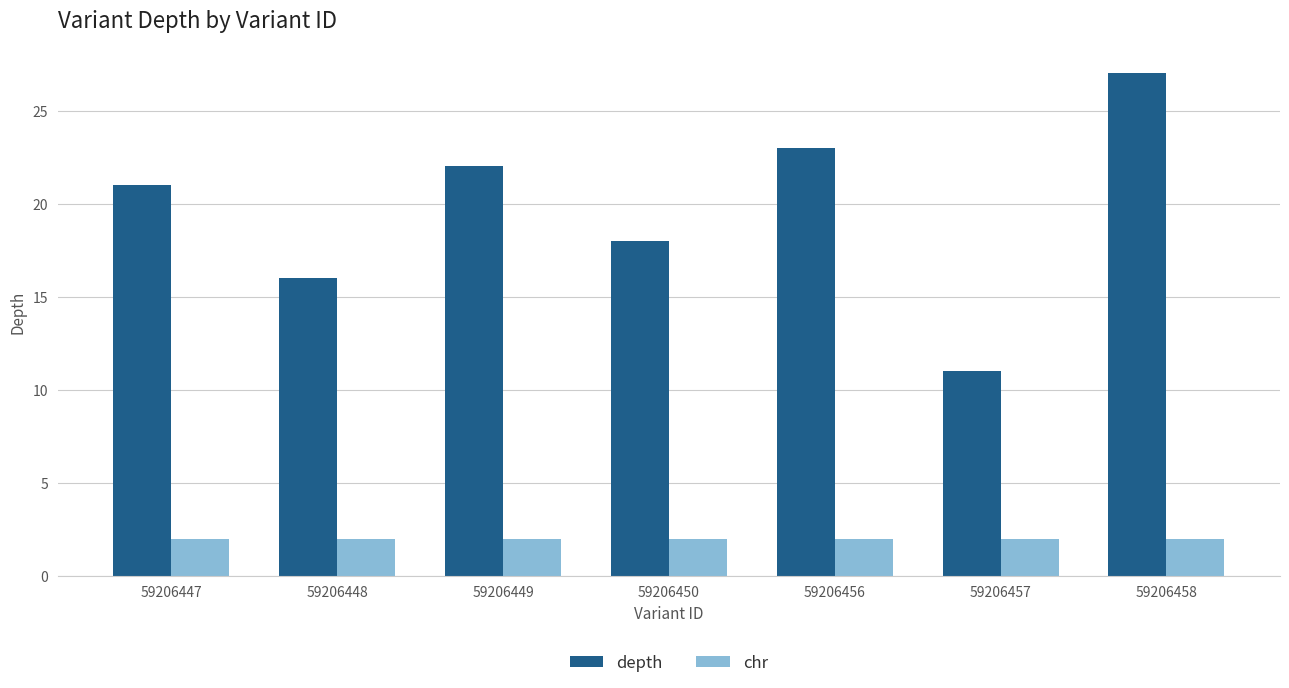

What is the total value across all series at 59206449?

24